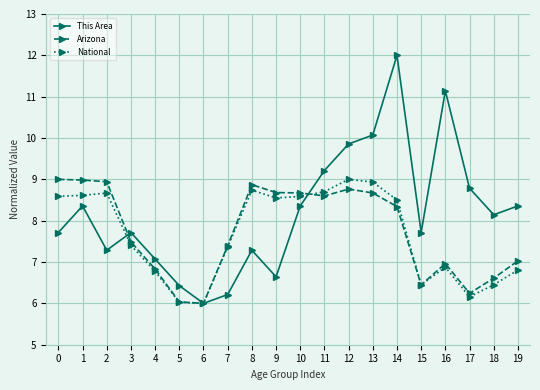

Reading right to left, extract all data points from this chart.

This Area: 8.4	8.1	8.8	11.1	7.7	12.0	10.1	9.9	9.2	8.4	6.6	7.3	6.2	6.0	6.4	7.1	7.7	7.3	8.4	7.7
Arizona: 7.0	6.6	6.2	7.0	6.4	8.3	8.7	8.8	8.6	8.7	8.7	8.9	7.4	6.0	6.0	6.8	7.5	8.9	9.0	9.0
National: 6.8	6.5	6.2	6.9	6.5	8.5	8.9	9.0	8.7	8.6	8.6	8.7	7.4	6.0	6.0	6.8	7.4	8.7	8.6	8.6